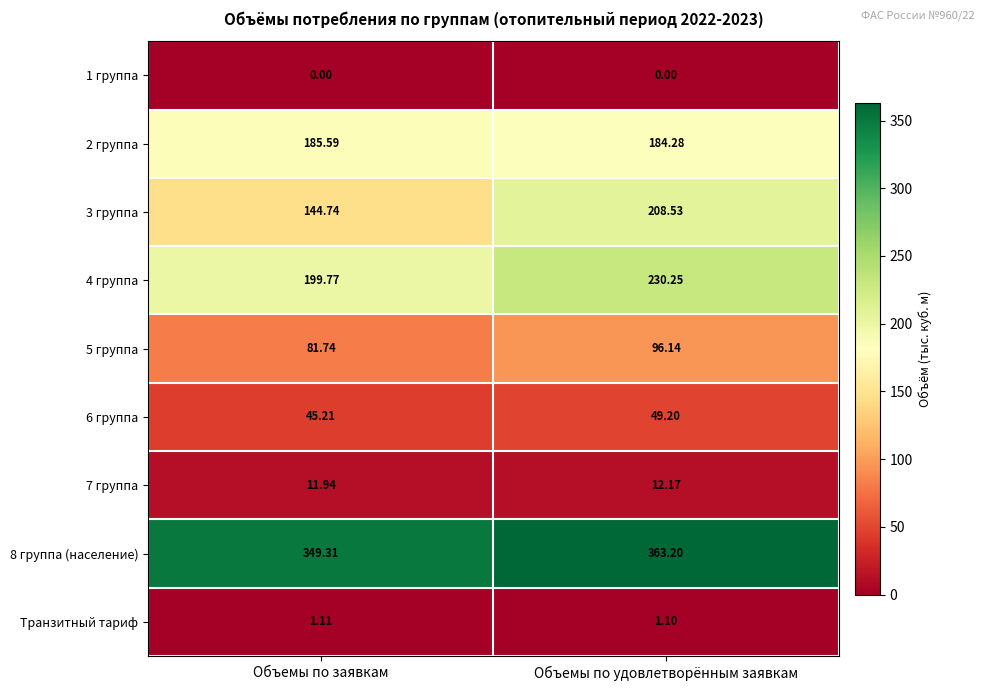

Is the value of 4 группа at Объемы по удовлетворённым заявкам greater than the value of 6 группа at Объемы по заявкам?

Yes